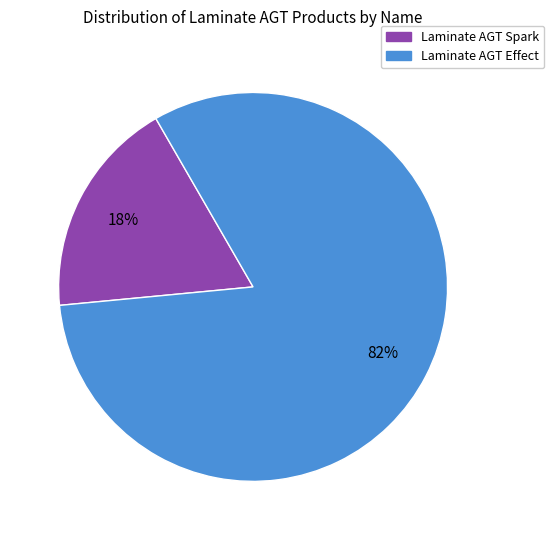

To the nearest percent, what is the difference between the largest and smallest slice percentages?

64%